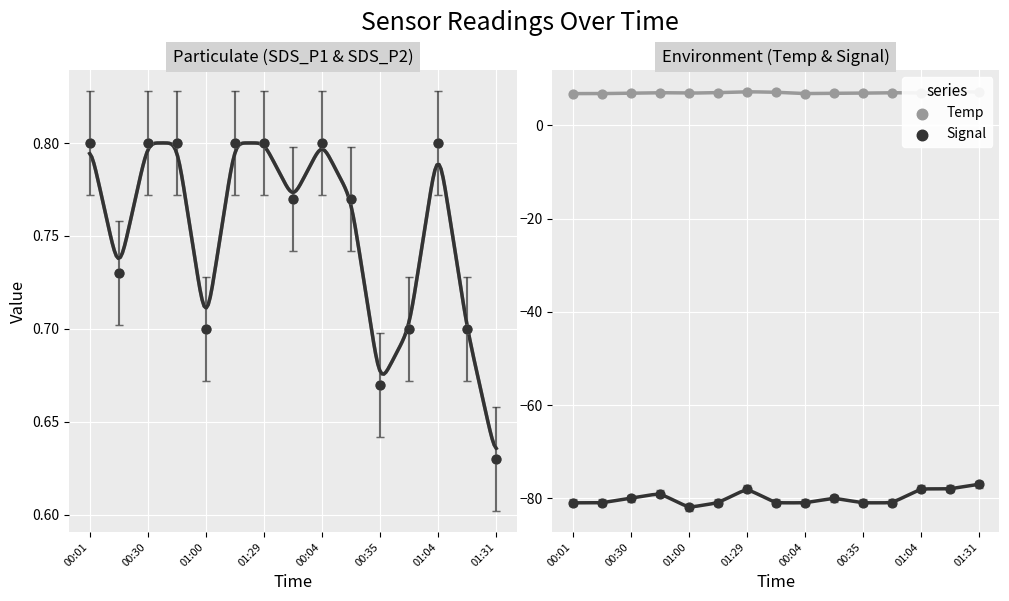

Which series reaches the maximum Y coordinate?

Temp